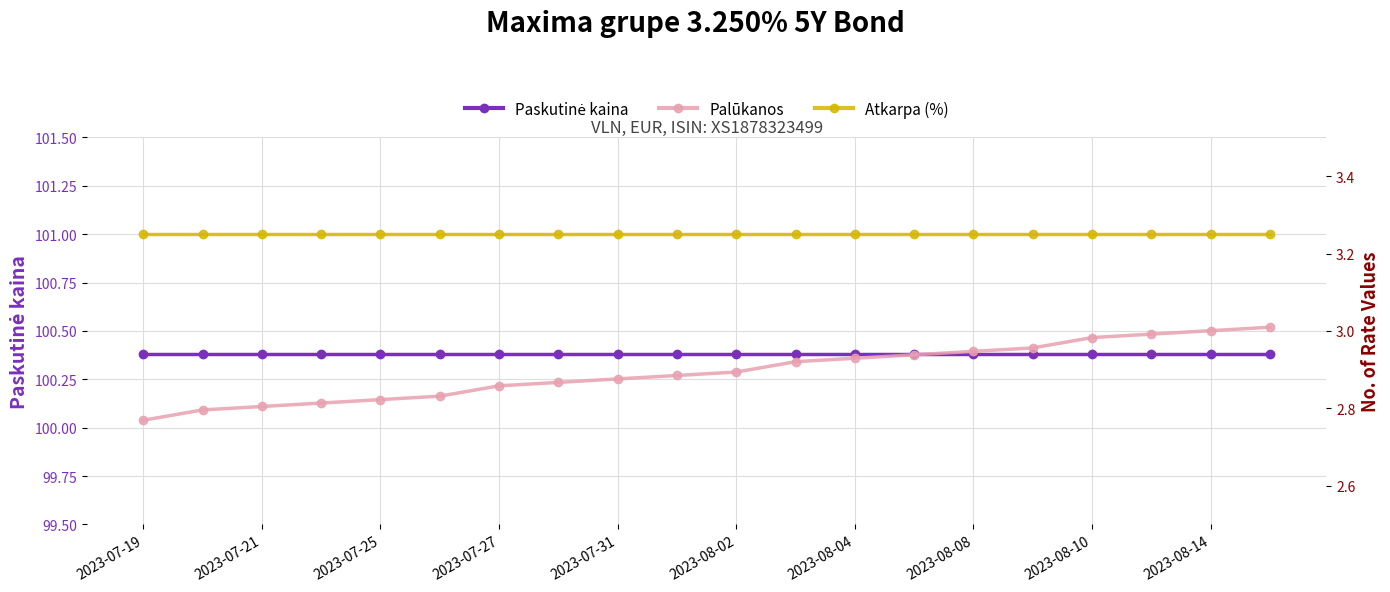

Is it true that Atkarpa (%) equals 3.2 at 13?

True